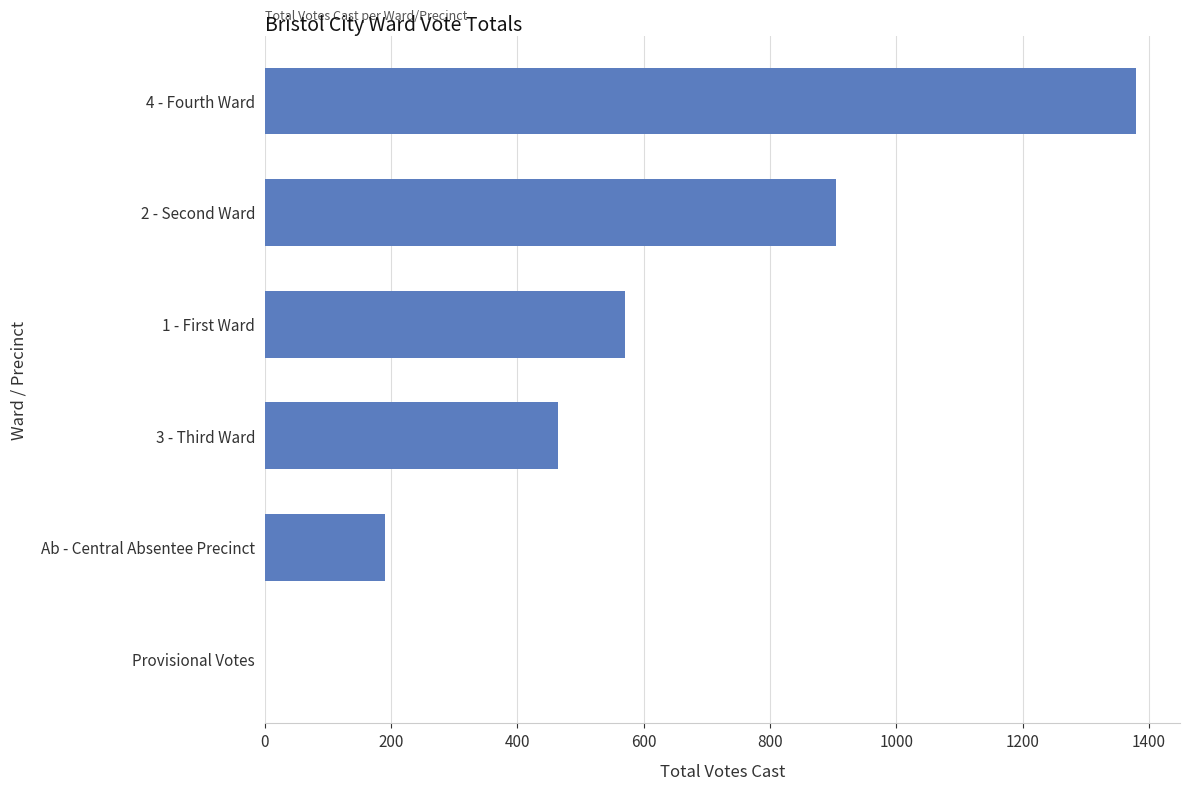

At which label is the value closest to 690?

1 - First Ward